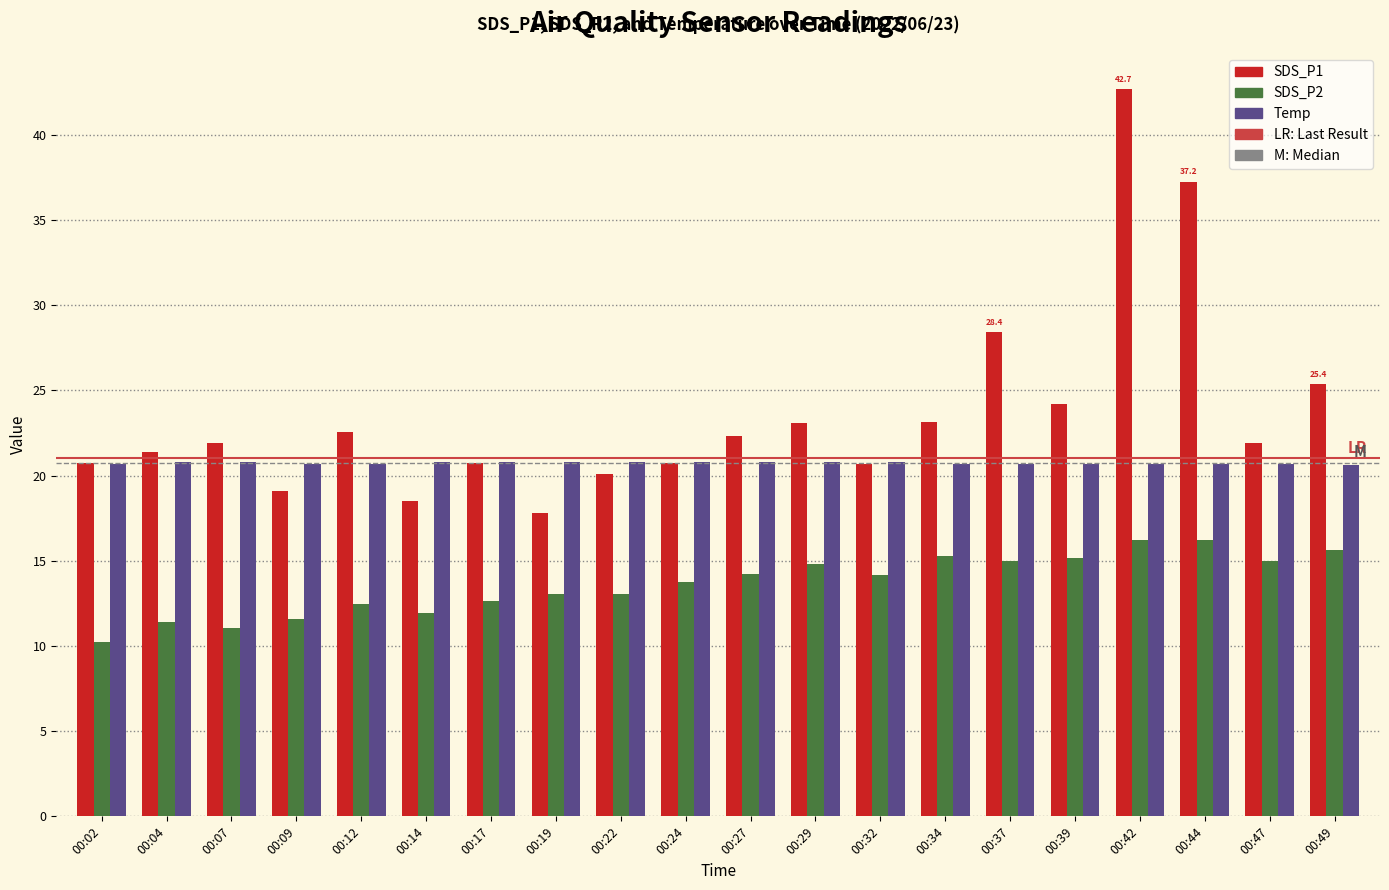

Between 00:09 and 00:17, which series saw the biggest shift?

SDS_P1